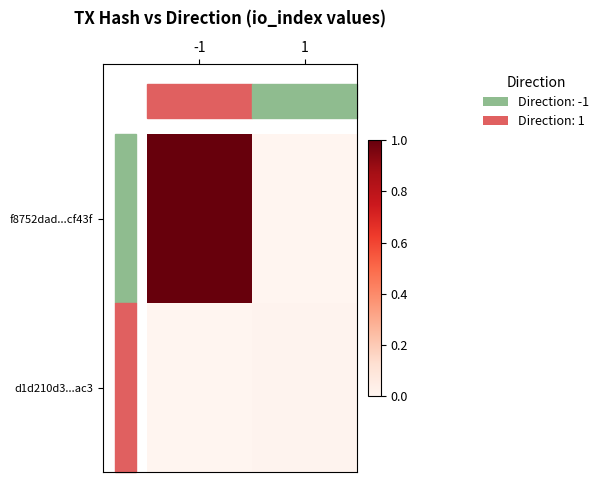

Reading left to right, list all the values displayed in this chart.

f8752dad...cf43f: -1=1.0	1=0.0
d1d210d3...ac3: -1=0.0	1=0.0